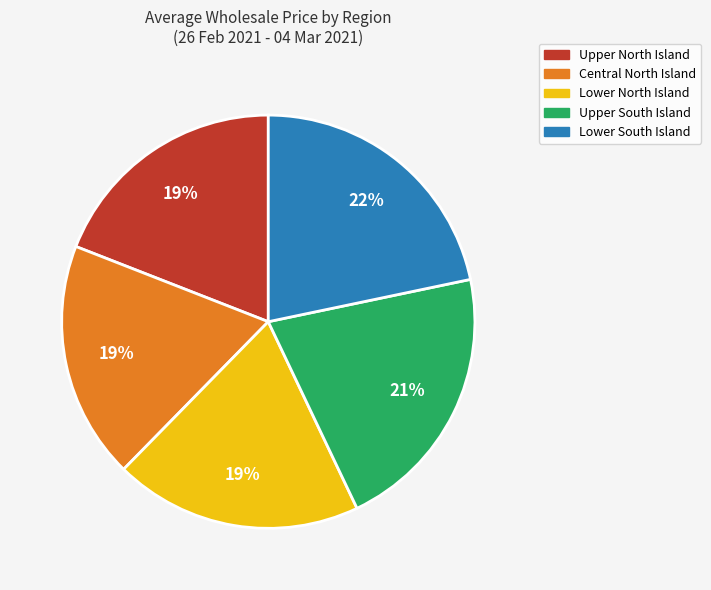

Is there a majority slice in this chart?

No